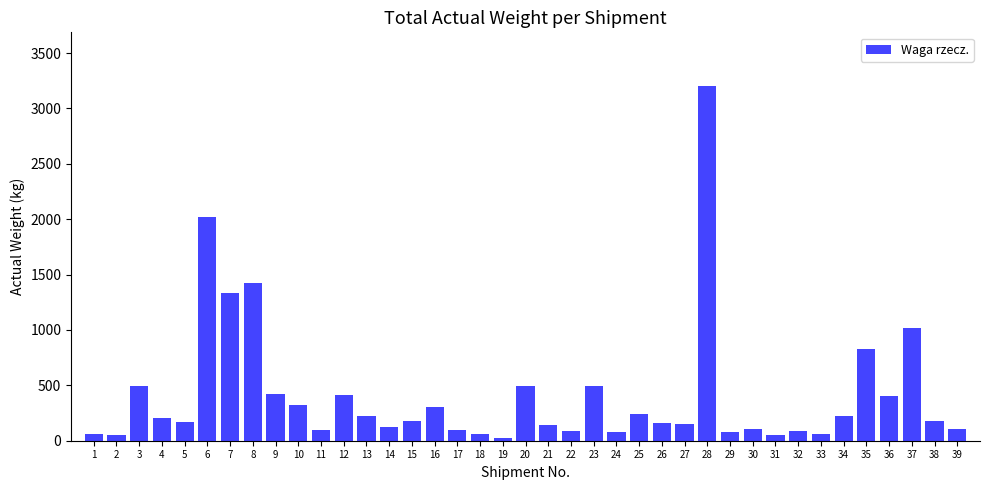

The value at 23 is 493. True or false?

True